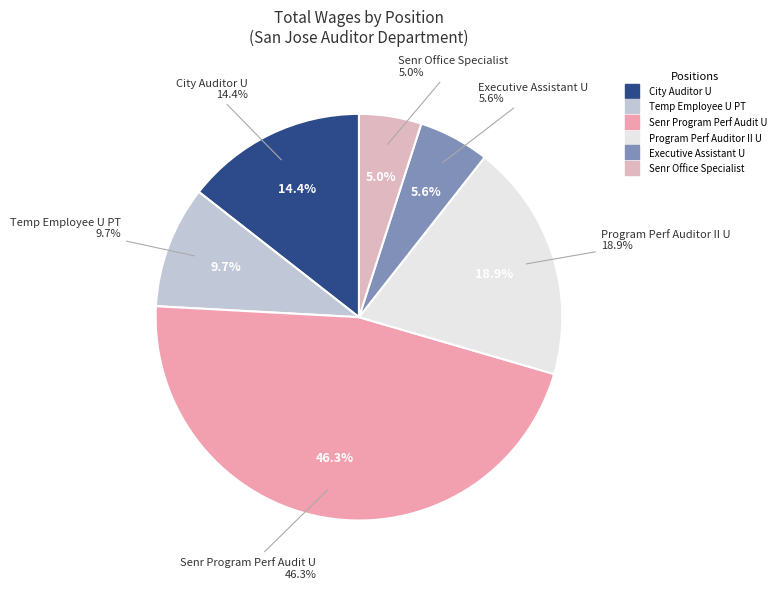

Rank the categories by value from highest to lowest.

Senr Program Perf Audit U, Program Perf Auditor II U, City Auditor U, Temp Employee U PT, Executive Assistant U, Senr Office Specialist